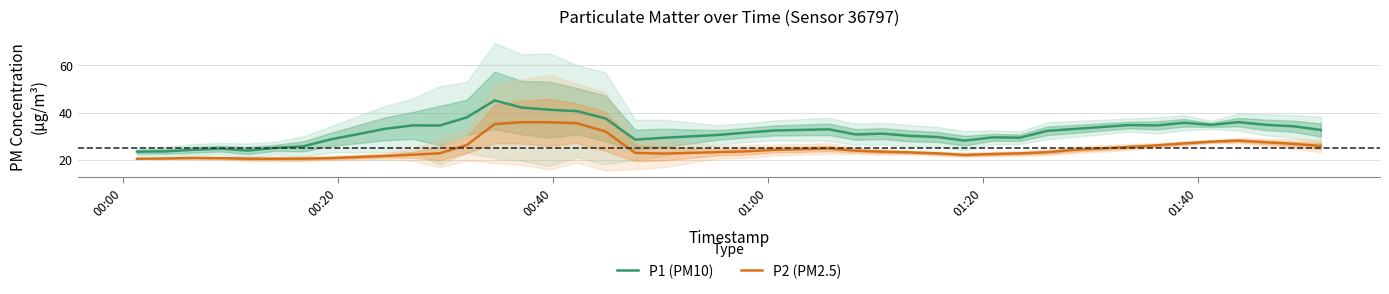

Reading right to left, list all the values displayed in this chart.

P1 (PM10): 32.8	34.3	34.9	36.0	34.9	35.8	34.7	34.8	33.2	32.4	29.5	29.6	28.3	29.8	30.3	31.2	30.9	33.0	32.5	31.6	30.6	29.5	28.7	37.6	40.7	41.3	42.2	45.2	38.0	34.6	34.7	33.2	28.7	25.8	25.2	24.1	24.9	24.4	23.7	23.6
P2 (PM2.5): 26.0	26.8	27.6	28.2	27.8	27.1	26.3	25.6	24.4	23.4	22.9	22.6	22.2	22.9	23.3	23.6	24.0	24.9	24.4	23.7	23.4	22.8	23.1	32.1	35.6	36.0	36.0	35.2	26.4	22.9	22.3	21.8	20.9	20.7	20.6	20.6	20.9	20.9	20.7	20.6